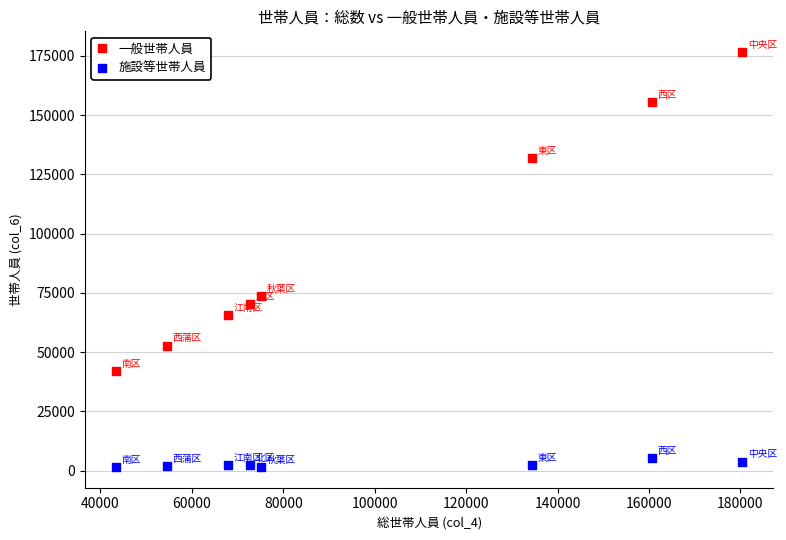

In the 一般世帯人員 series, what Y value is closest to 109233?

131967